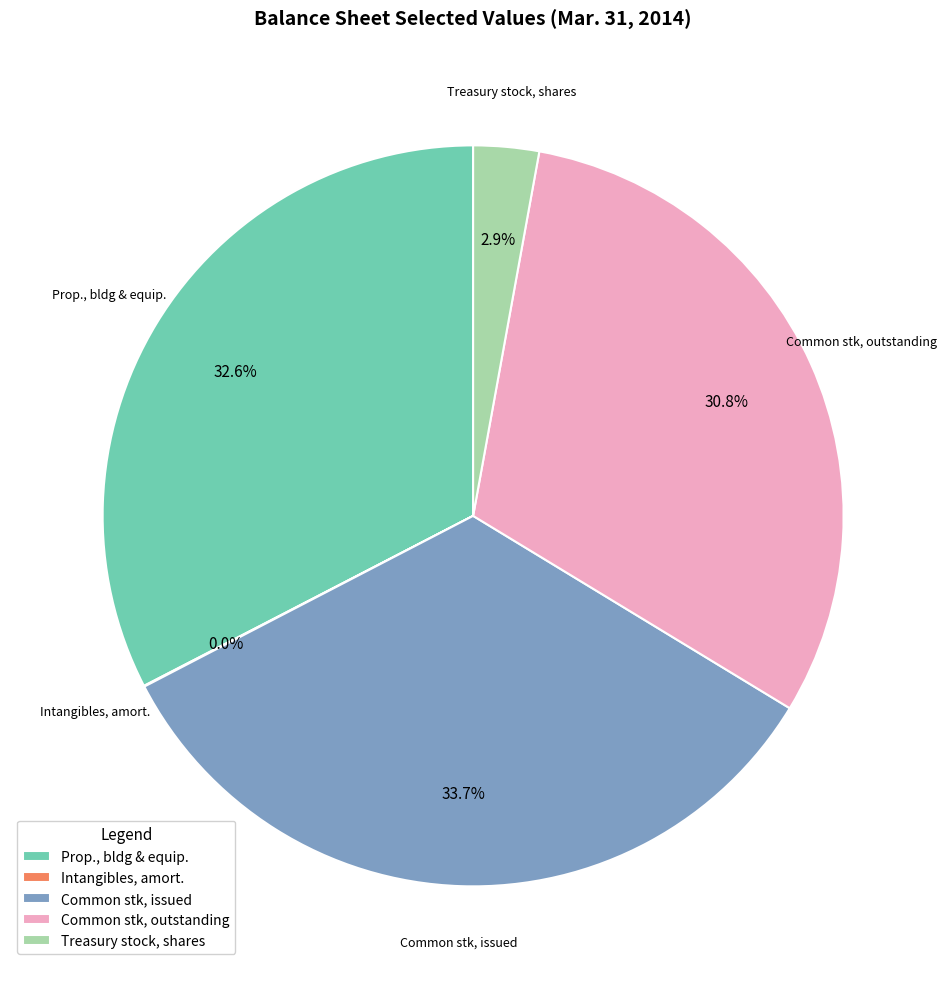

Is there a majority slice in this chart?

No